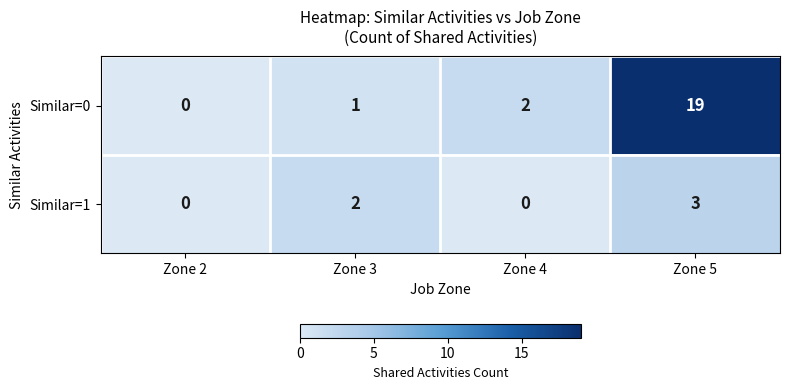

The value of Similar=1 at Zone 2 is 0. True or false?

True